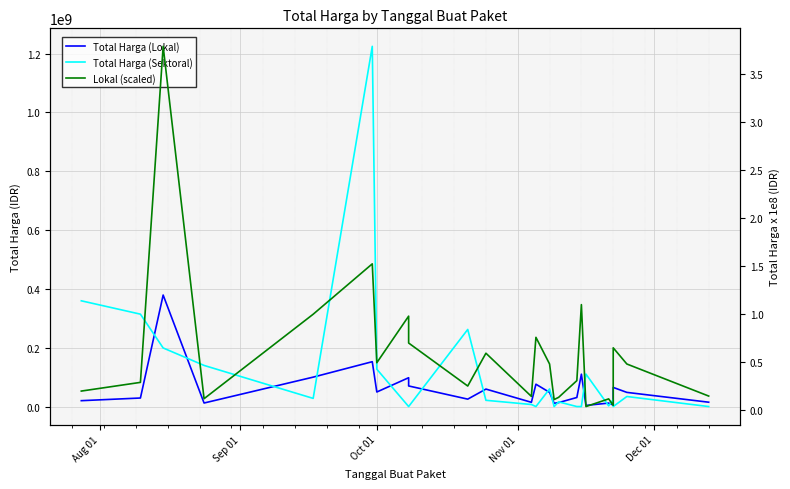

List the series in order of their overall mean, lowest first.

Lokal (scaled), Total Harga (Lokal), Total Harga (Sektoral)